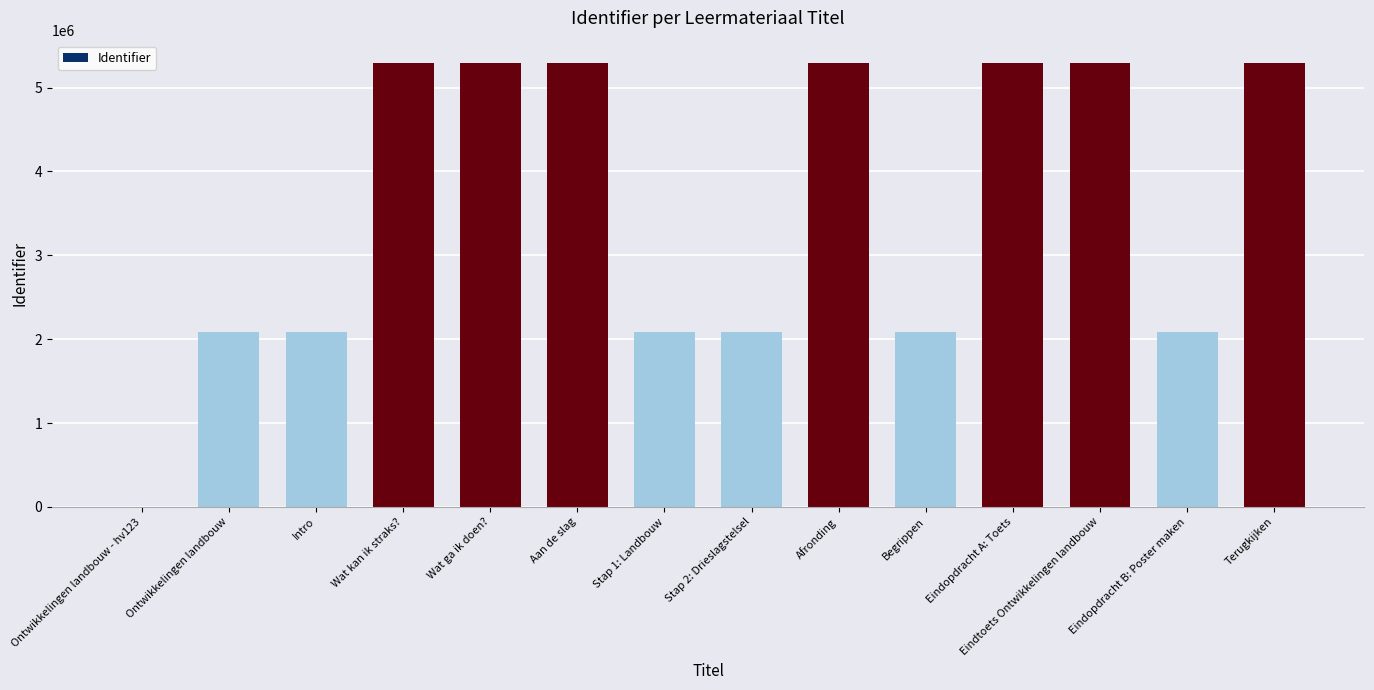

How many categories are shown in the chart?

14